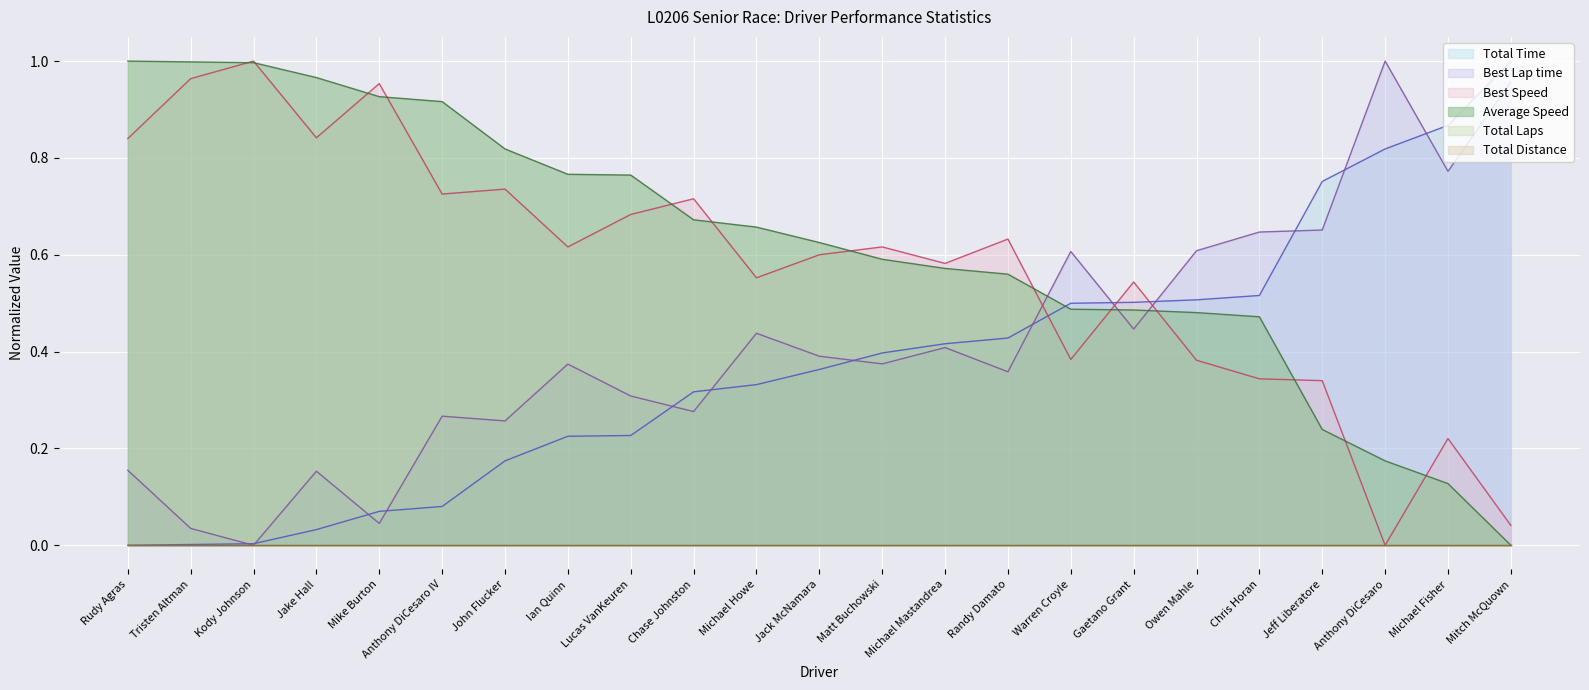

Which has a higher value, Michael Mastandrea or John Flucker?

Michael Mastandrea